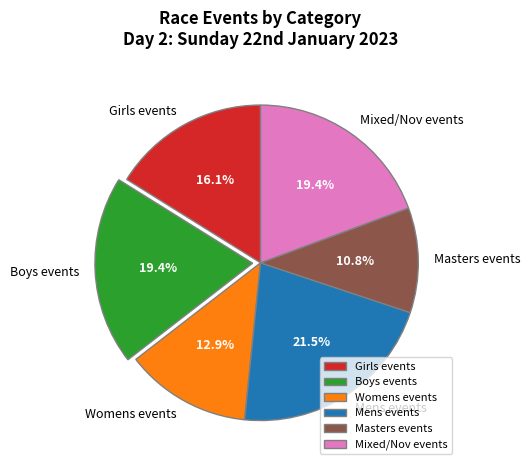

Which has a higher value, Womens events or Mens events?

Mens events